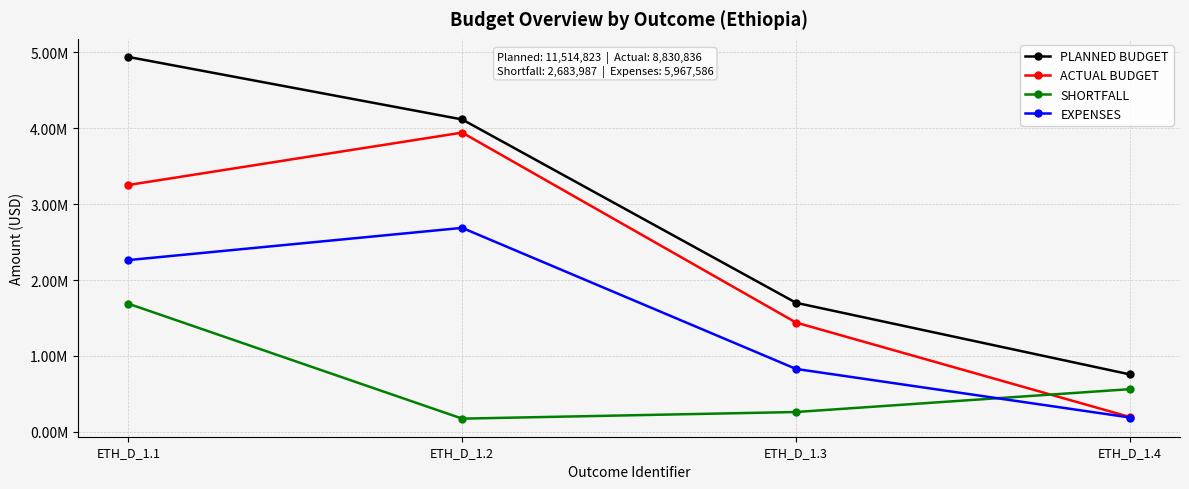

Rank the categories by EXPENSES value from lowest to highest.

ETH_D_1.4, ETH_D_1.3, ETH_D_1.1, ETH_D_1.2